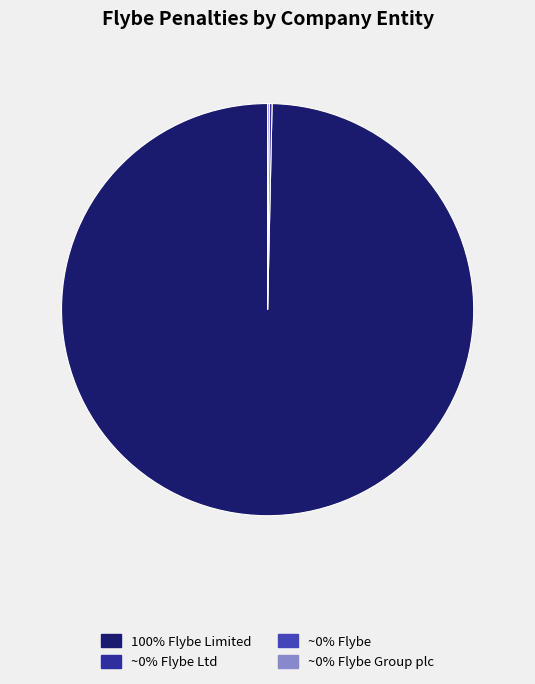

Is there any slice that represents more than half of the pie?

Yes